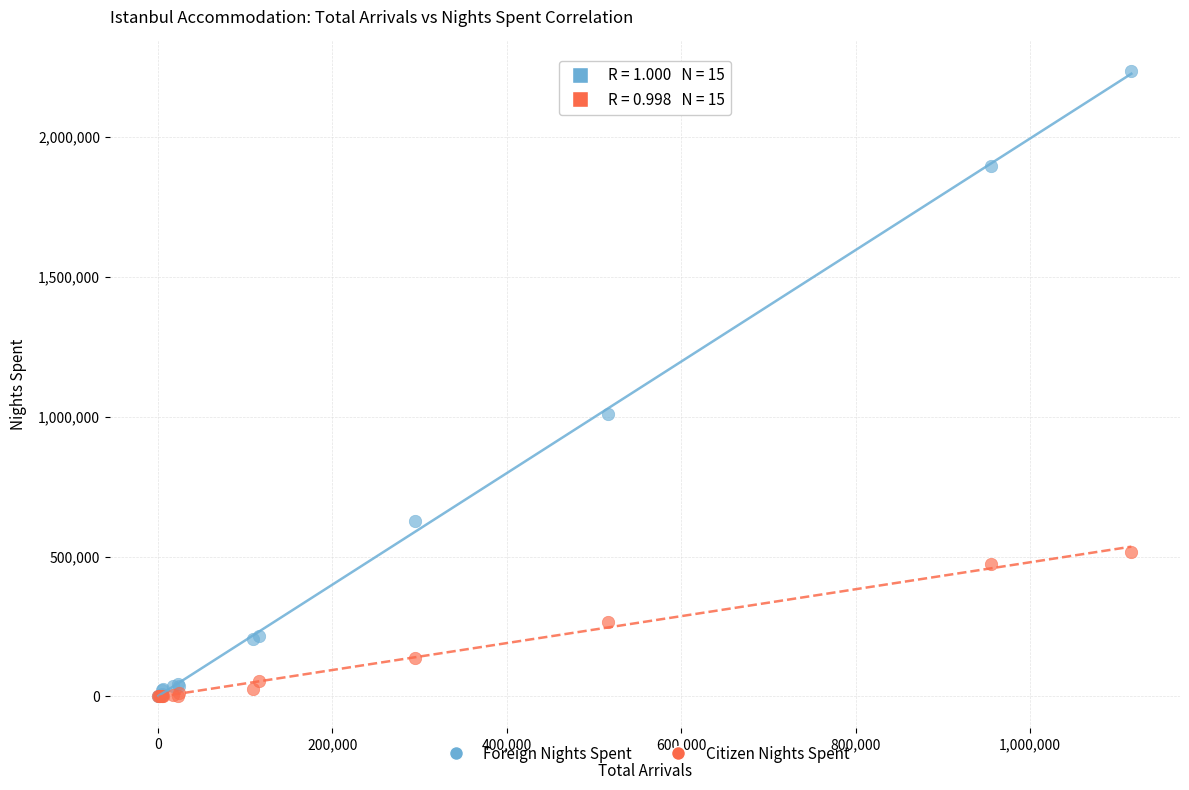

Across all series, what Y value is closest to 1118677?

1009080